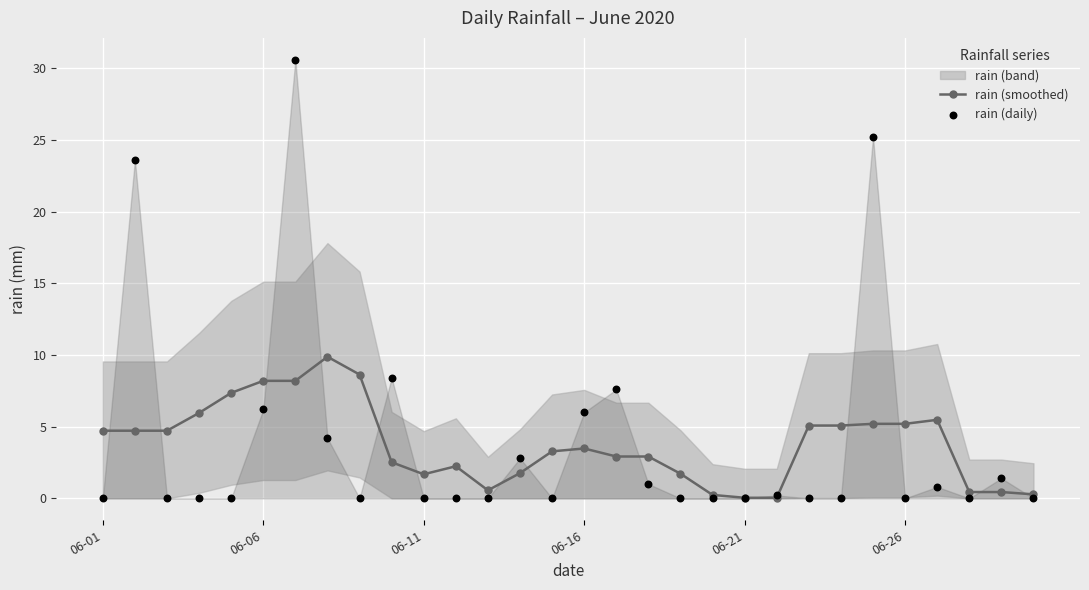

True or false: rain (smoothed) has more than 1 interior local peaks.

True